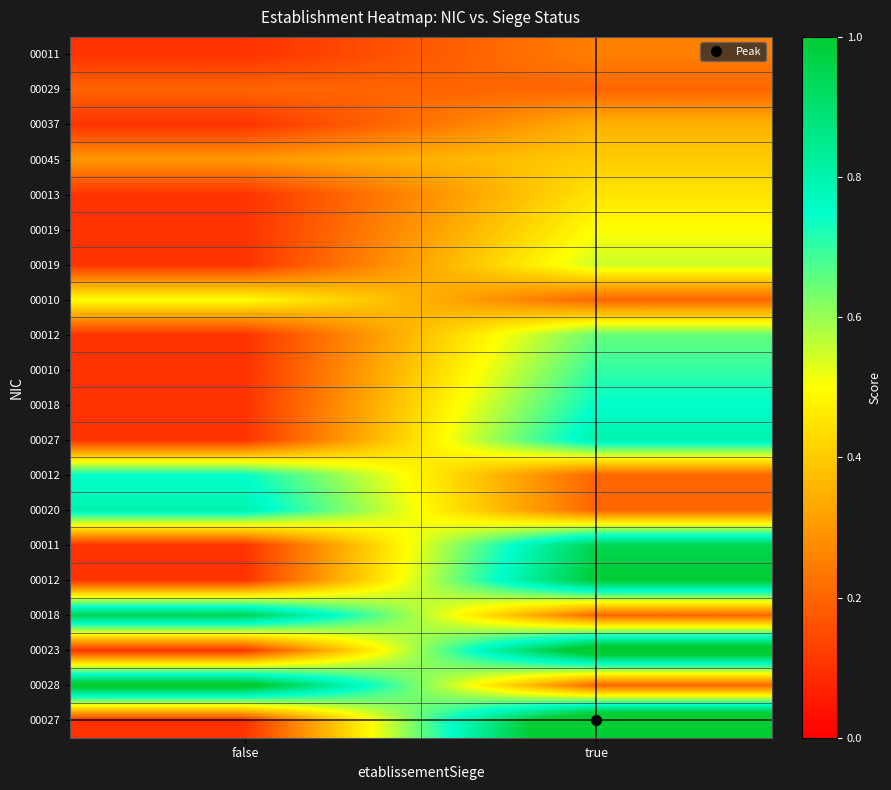

What is the total value across all series at false?

5.8